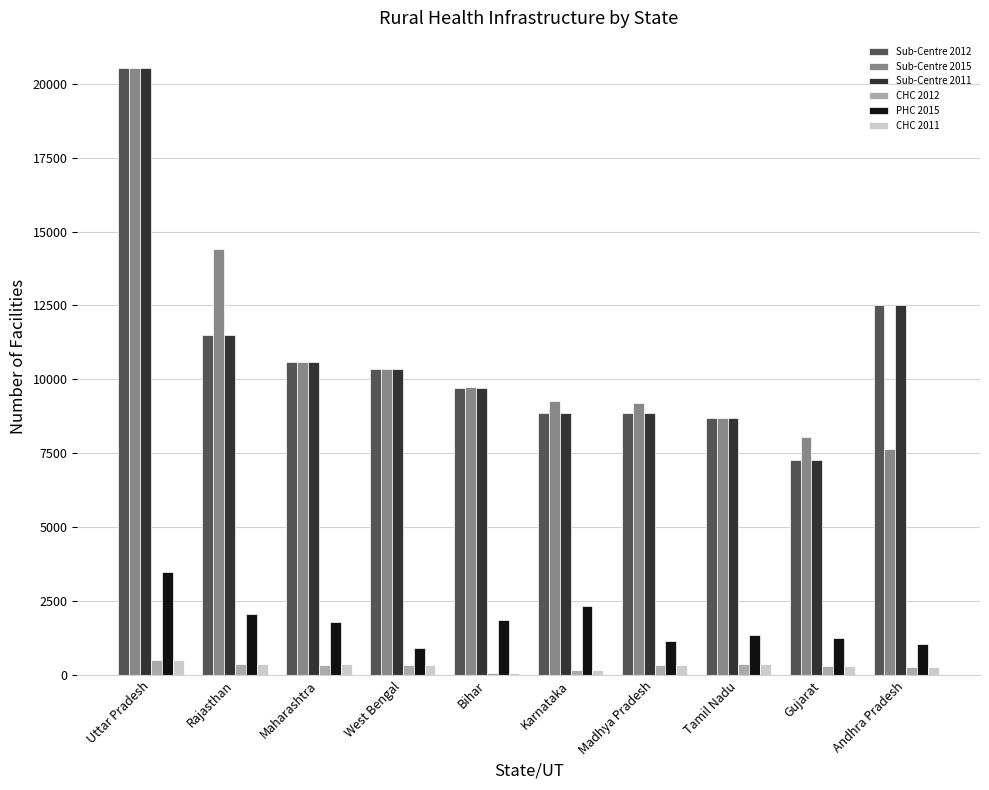

At how many categories does at least one series exceed 7919?

10